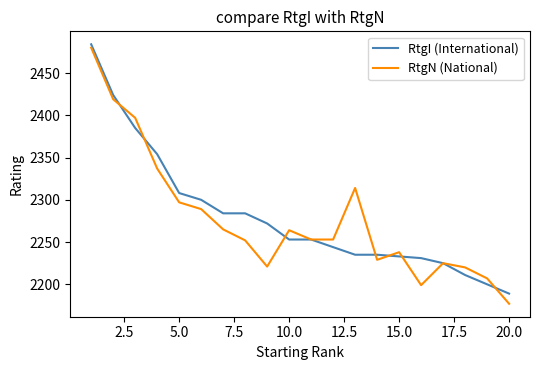

What is the smallest value displayed?

2177